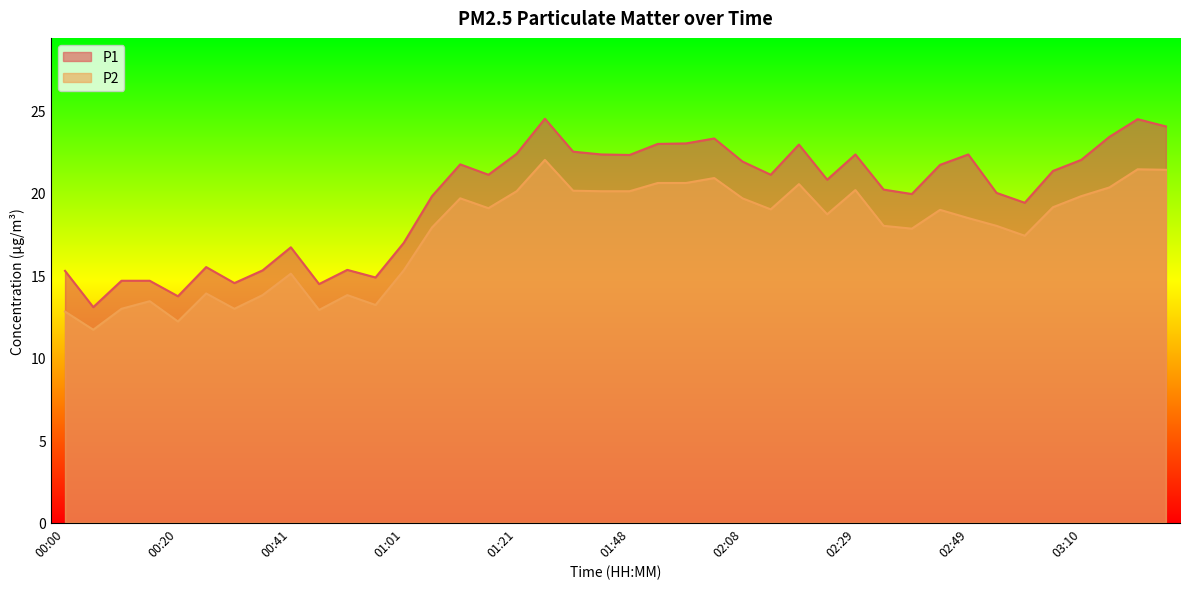

What is the total value across all series at 01:43?

42.4